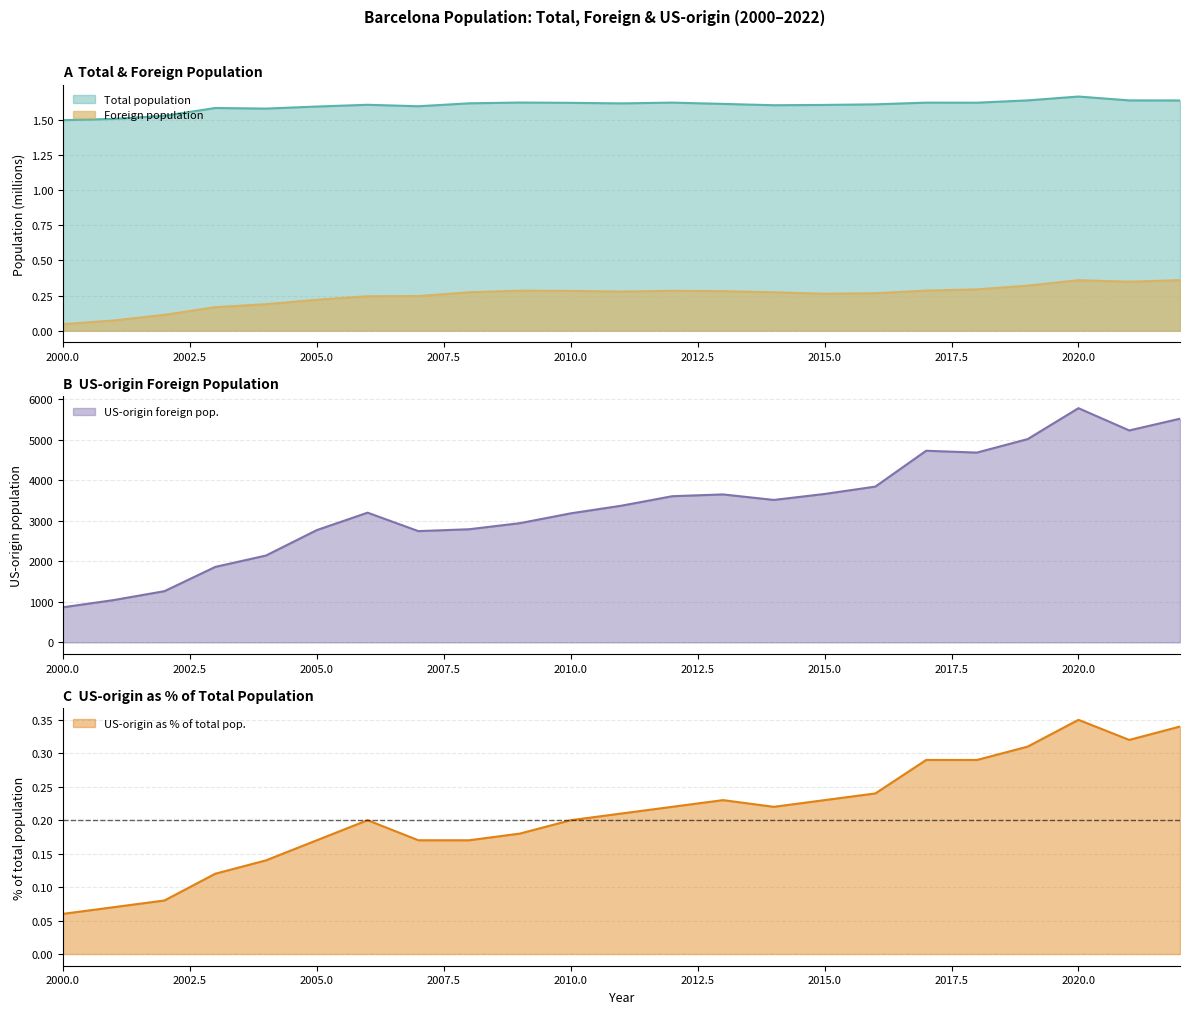

True or false: US-origin foreign pop. has a value of 6444.0 at 2013.

False